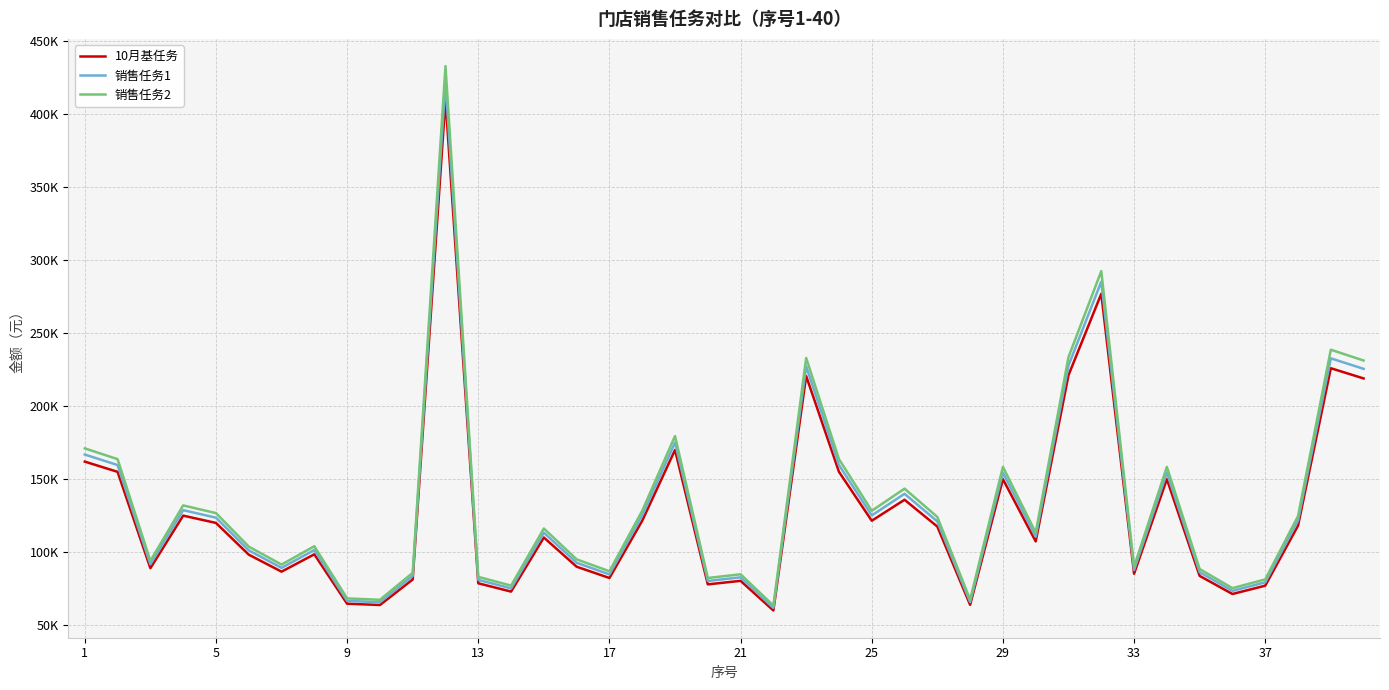

Does the chart display data point markers on the line(s)?

No